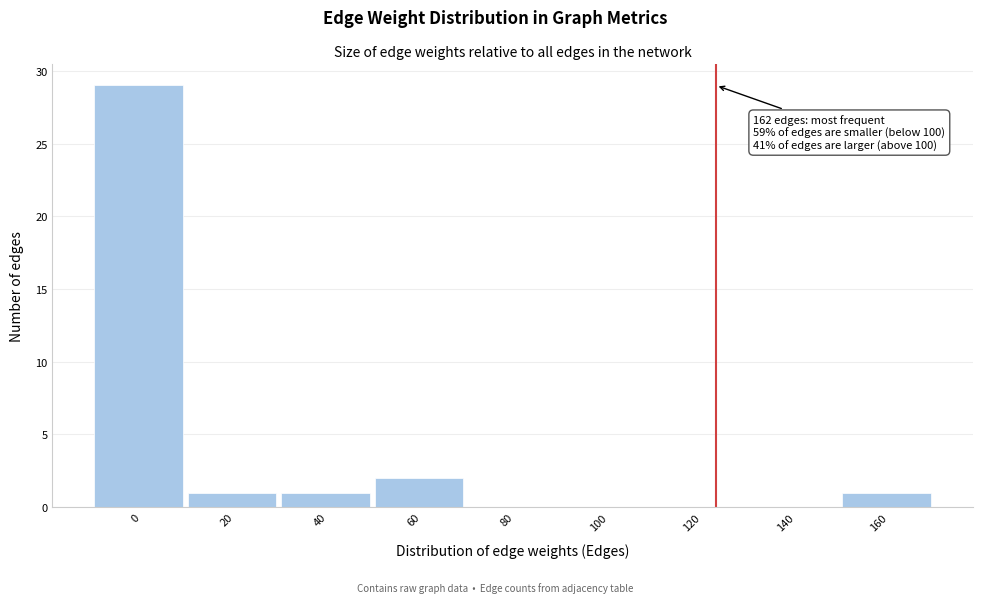

Reading left to right, extract all data points from this chart.

0=29	20=1	40=1	60=2	80=0	100=0	120=0	140=0	160=1